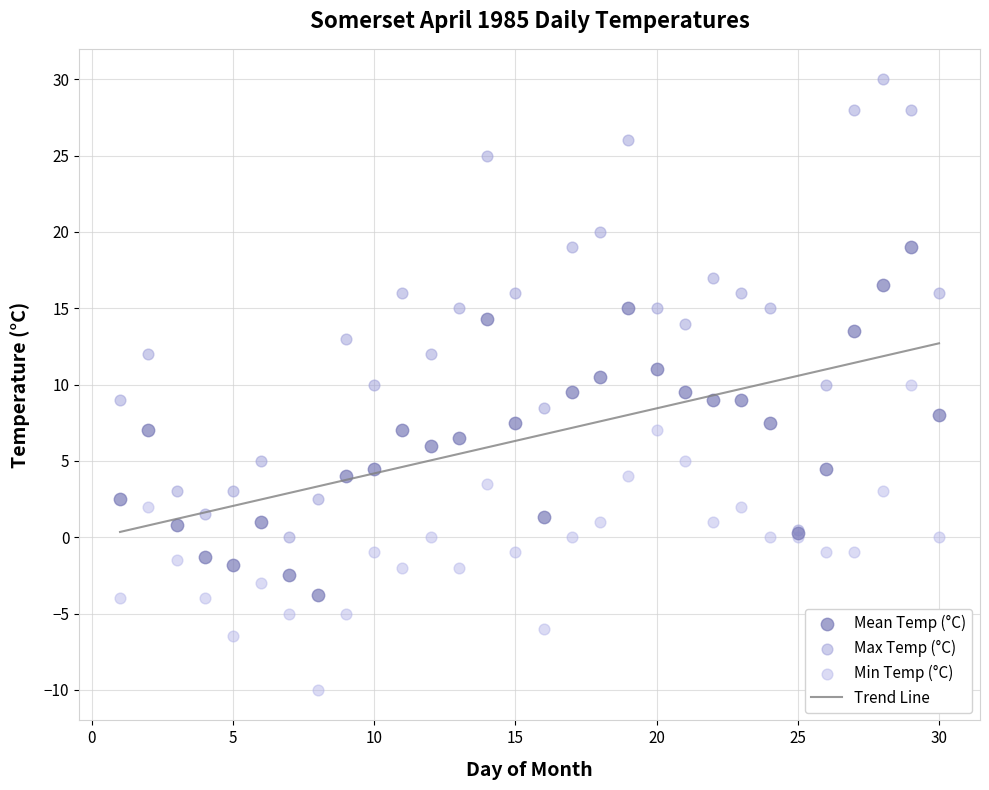

What is the X range (max minus min) for the scatter plot?

29.0